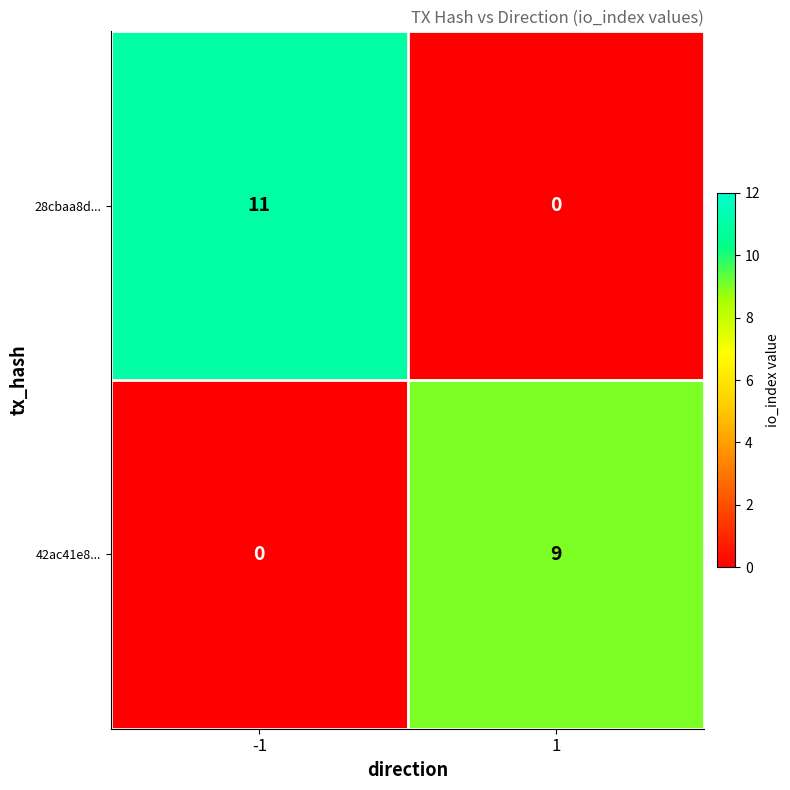

True or false: 28cbaa8d... has a value of 4 at 1.

False